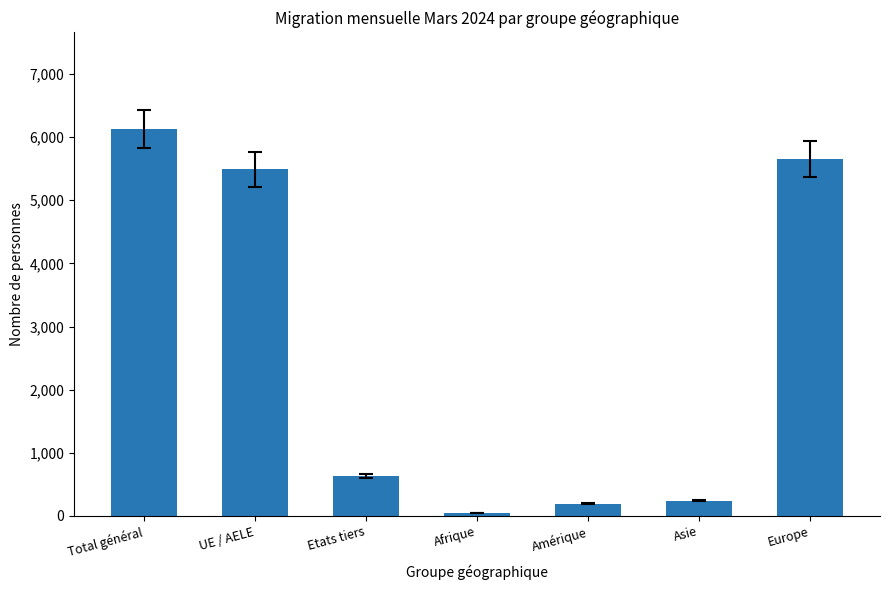

The chart shows a value of 5491 at UE / AELE. True or false?

True